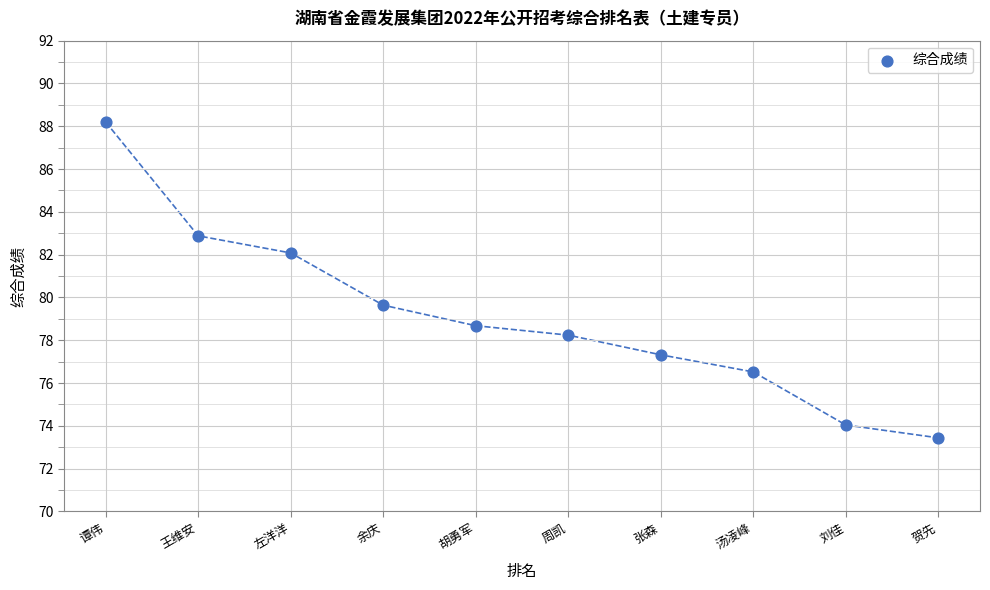

What Y value in the scatter plot is closest to 80?

79.6